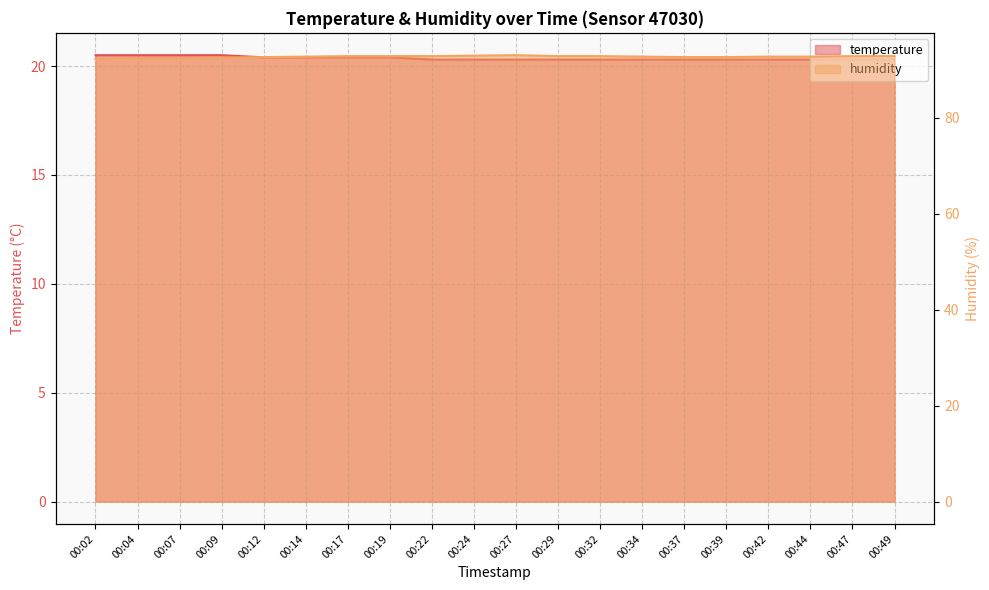

Reading left to right, extract all data points from this chart.

temperature: 20.5	20.5	20.5	20.5	20.4	20.4	20.4	20.4	20.3	20.3	20.3	20.3	20.3	20.3	20.3	20.3	20.3	20.3	20.3	20.3
humidity: 92.3	92.5	92.5	92.6	92.7	92.8	92.9	92.9	92.9	93.0	93.1	92.9	92.9	92.8	92.7	92.7	92.8	92.8	92.9	92.9